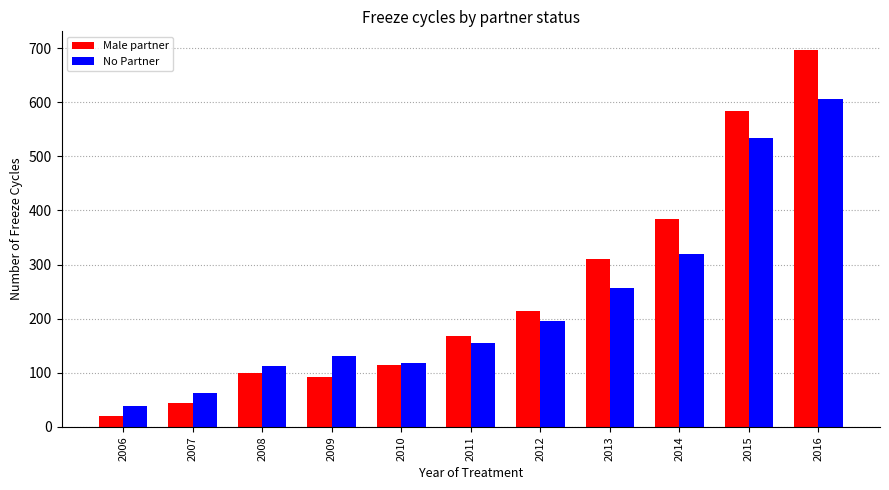

What is the value of the Male partner bar at the 9th from the left?

385